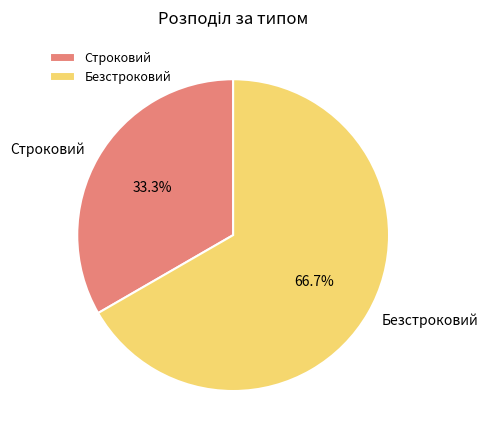

Which has a higher value, Безстроковий or Строковий?

Безстроковий